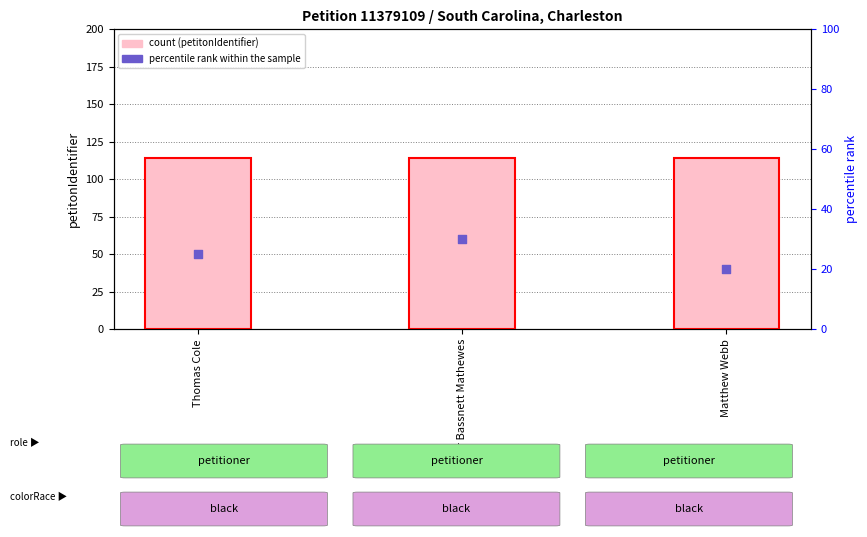

Is the value of count at Peter Bassnett Mathewes greater than the value of percentile rank within the sample at Thomas Cole?

Yes